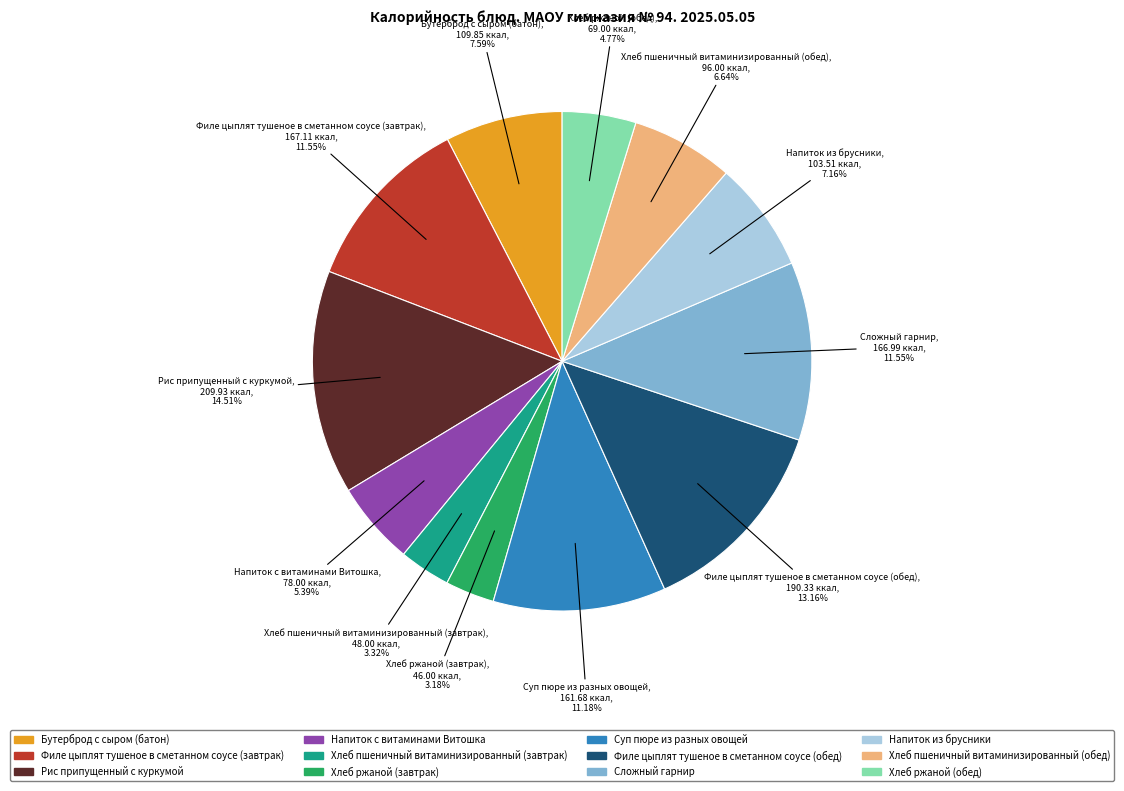

To the nearest percent, what is the average slice percentage?

8%